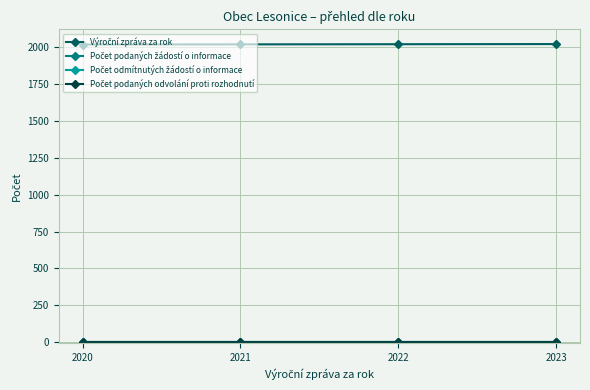

What is the maximum value shown in the chart?

2023